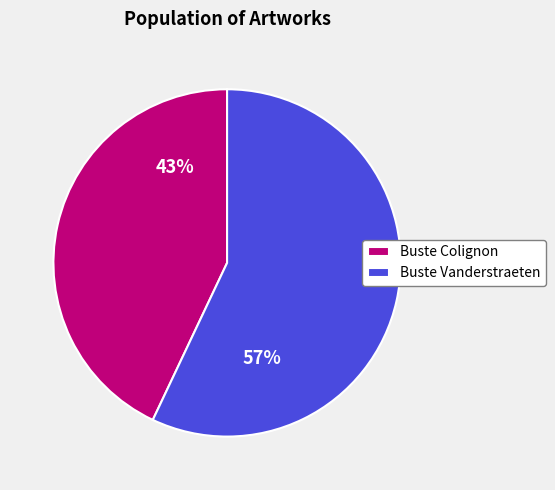

Between Buste Colignon and Buste Vanderstraeten, which is larger?

Buste Vanderstraeten